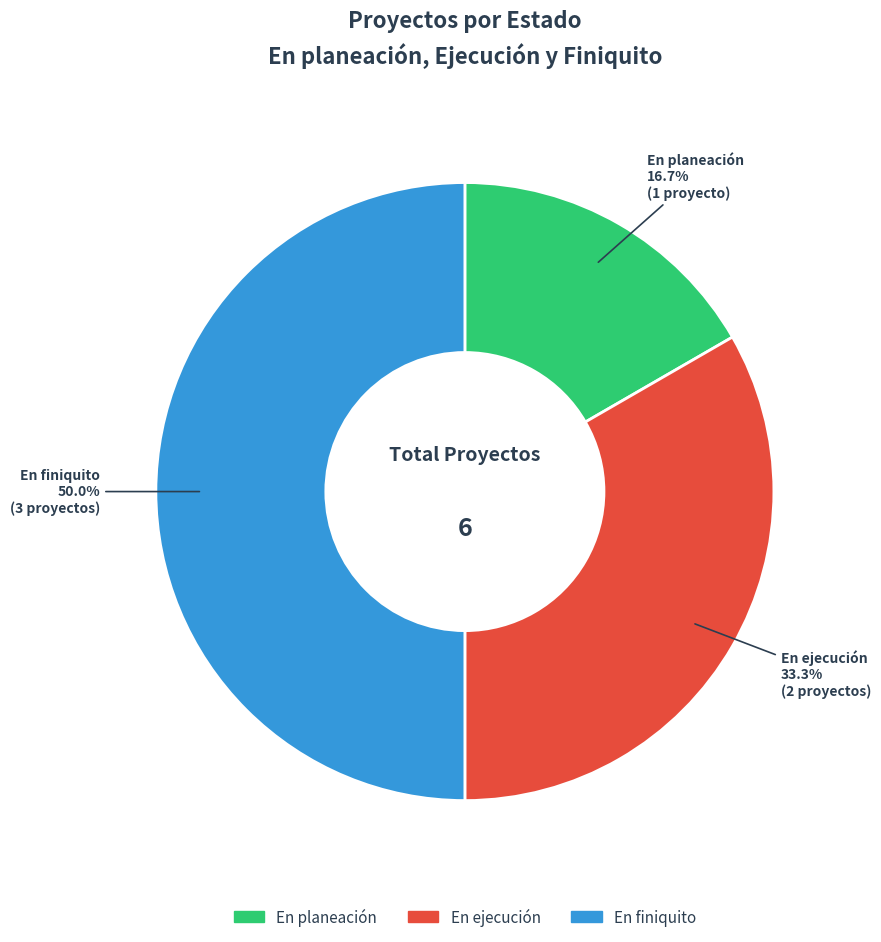

Is En ejecución the majority of the pie?

No